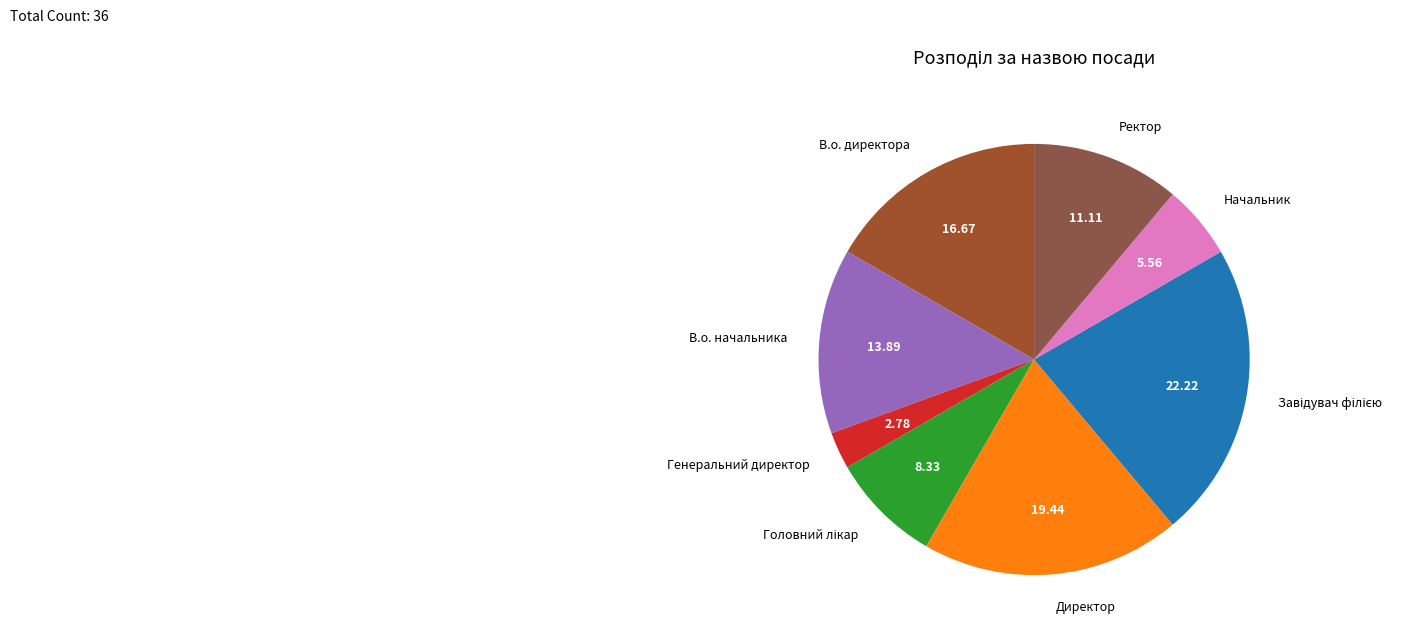

Is it true that В.о. директора is 24% of the pie?

False